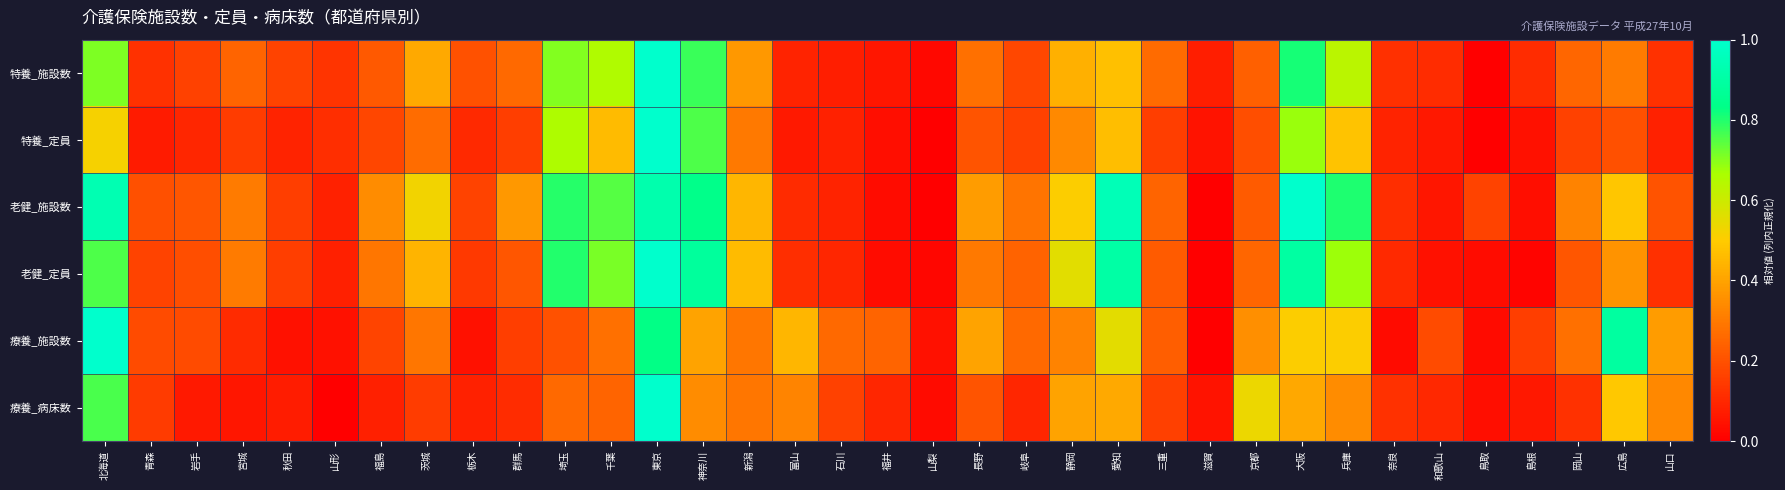

Which series has the largest total across all categories?

老健_施設数